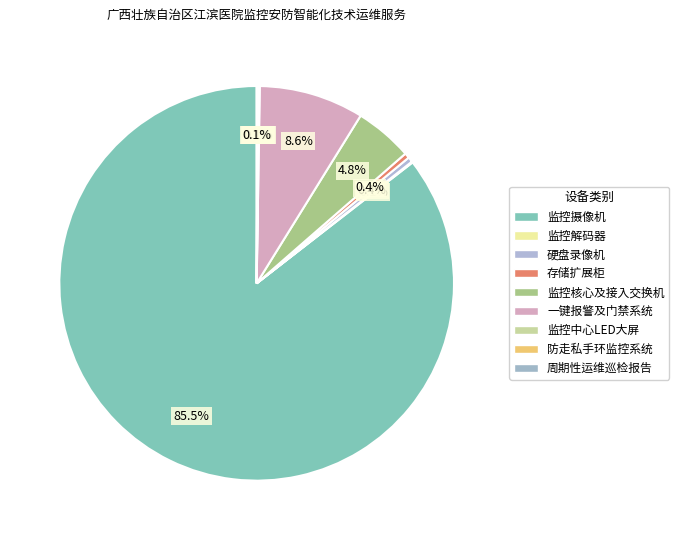

To the nearest percent, what is the difference between the largest and smallest slice percentages?

85%